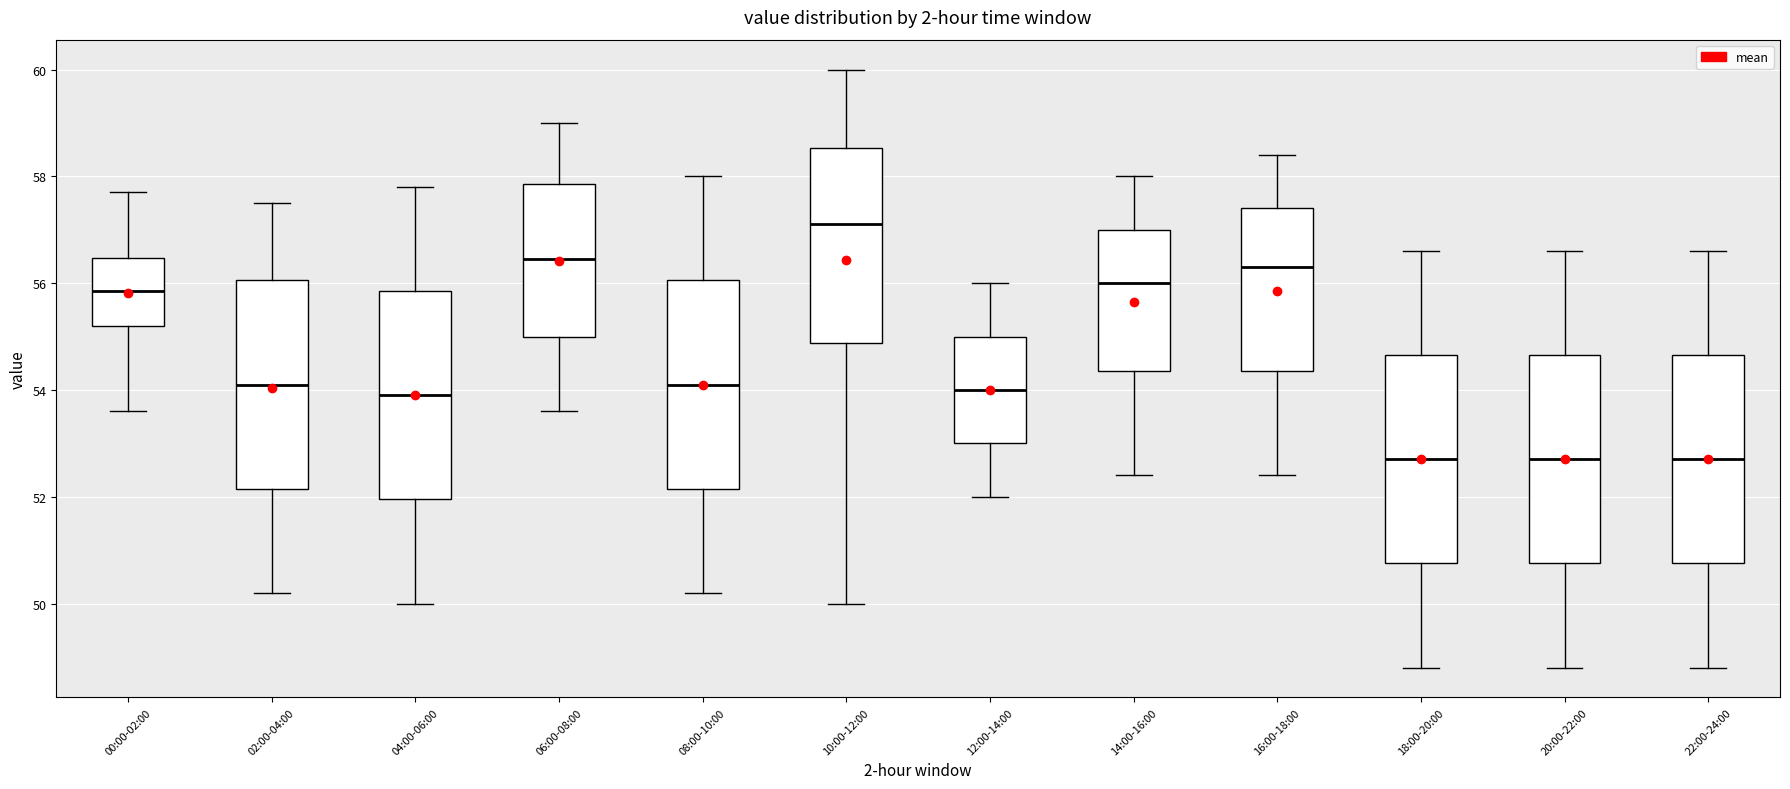

Where is the upper edge of the box for 08:00-10:00 on the y-axis? The values are not printed on the chart, so give them approximately, as read against the axis.

56.0